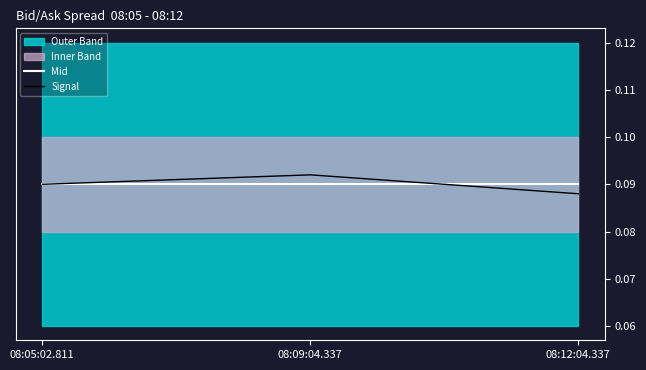

At how many categories does at least one series exceed 0?

3